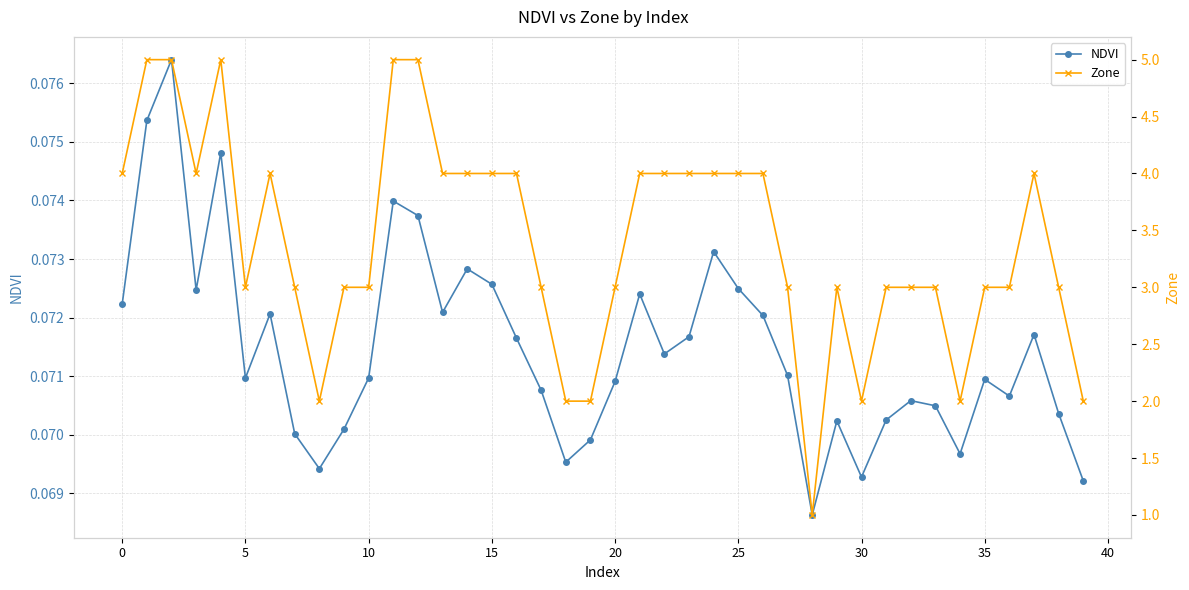

Rank the series by their average value, from highest to lowest.

Zone, NDVI